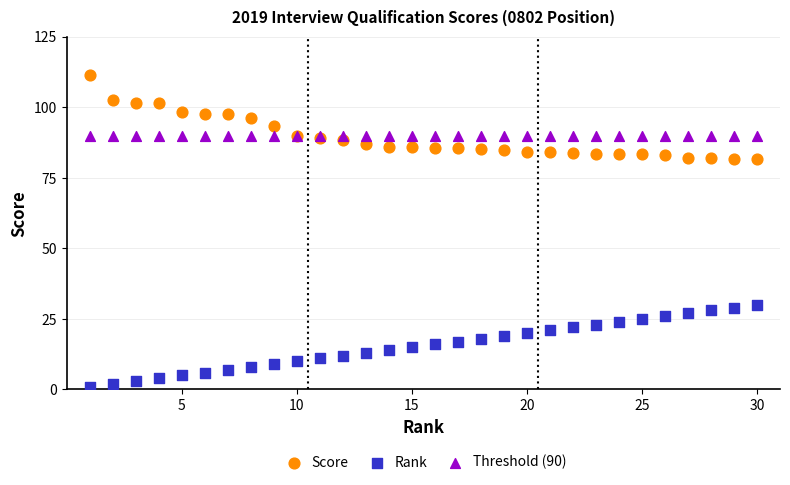

Which series reaches the maximum Y coordinate?

Score